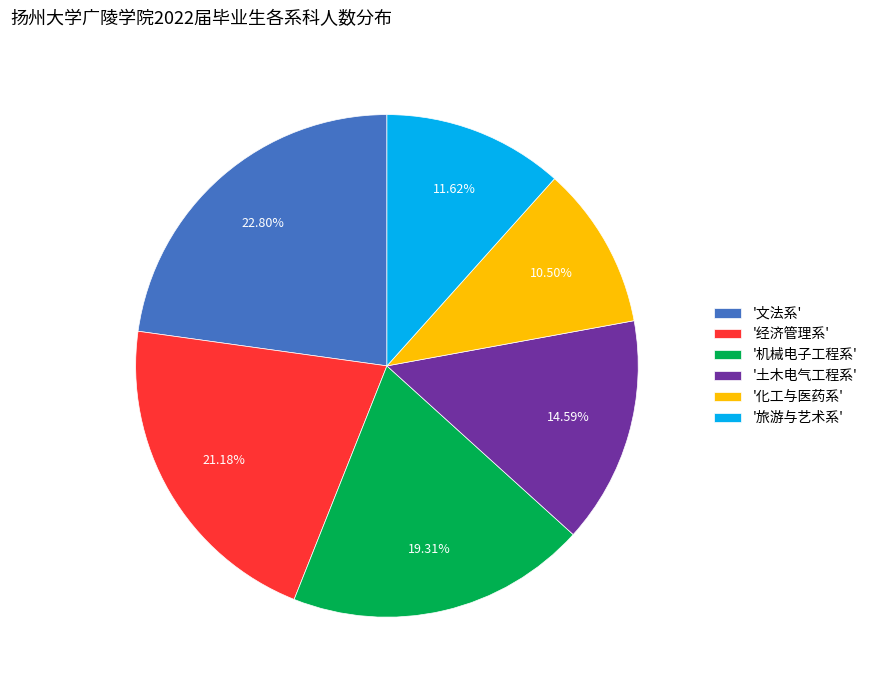

Which has a higher value, '化工与医药系' or '文法系'?

'文法系'